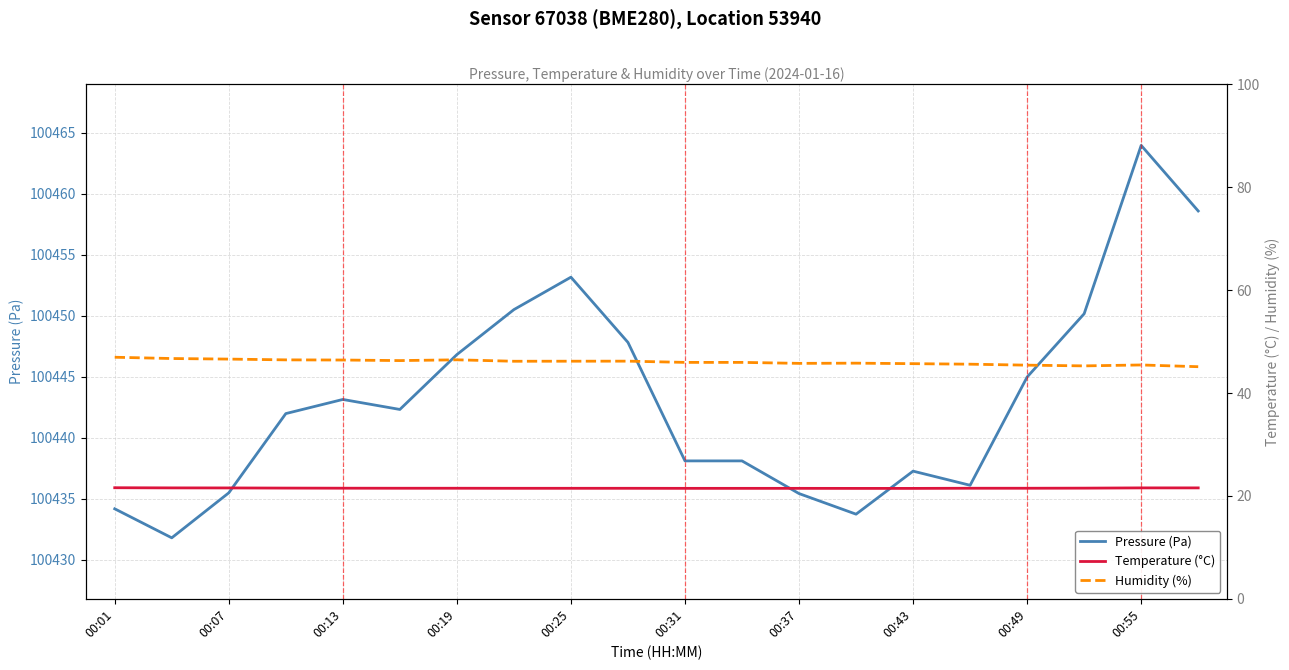

The Humidity (%) series shows 9.1 at 19. True or false?

False